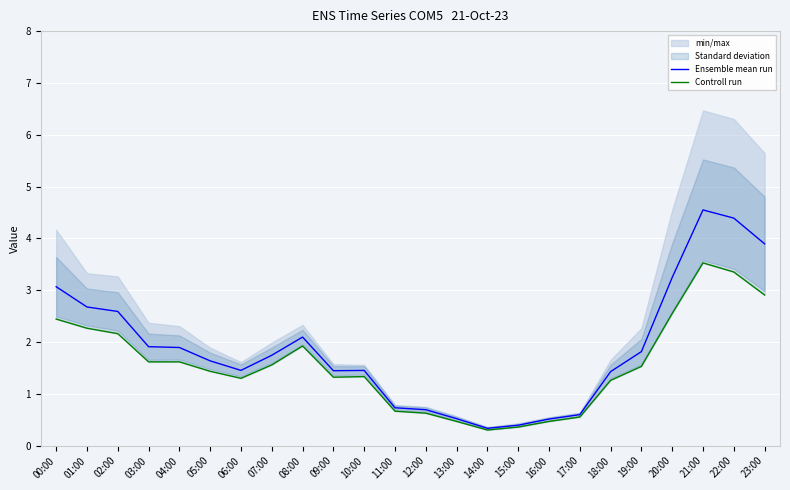

True or false: Ensemble mean run and Controll run intersect in this chart.

False